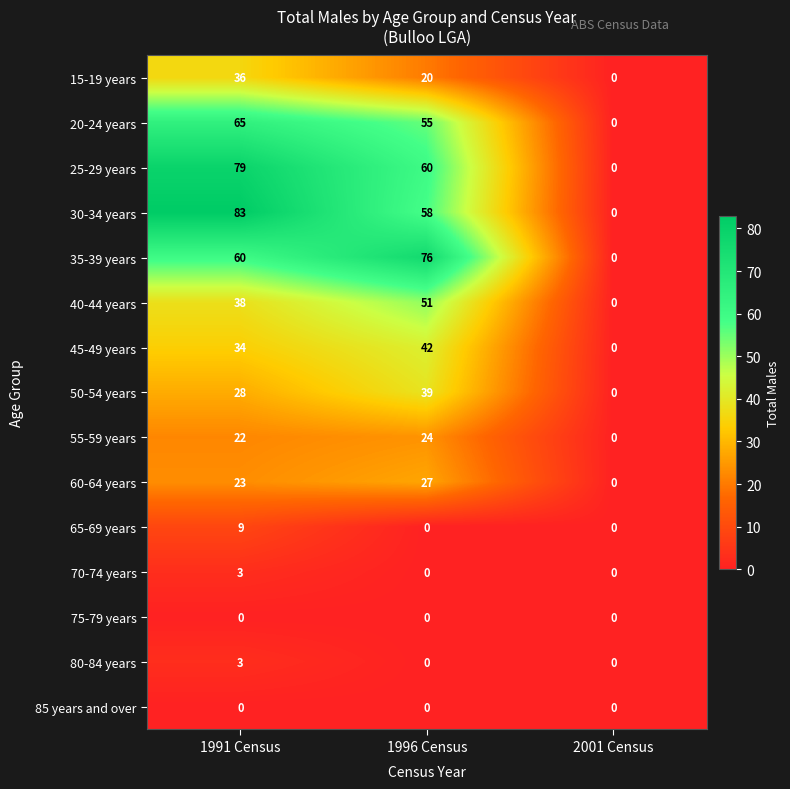

At which label does 50-54 years reach its minimum?

2001 Census